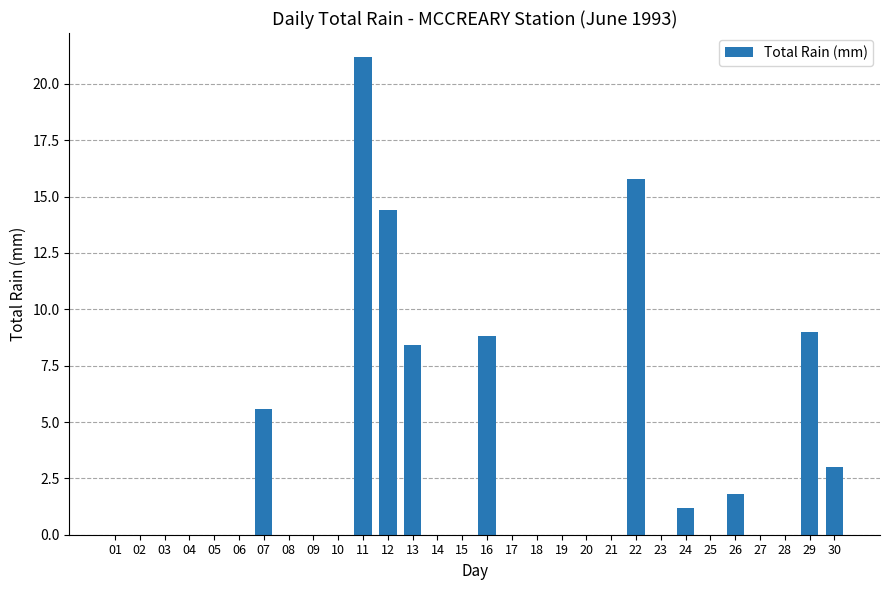

Reading right to left, list all the values displayed in this chart.

3.0	9.0	0.0	0.0	1.8	0.0	1.2	0.0	15.8	0.0	0.0	0.0	0.0	0.0	8.8	0.0	0.0	8.4	14.4	21.2	0.0	0.0	0.0	5.6	0.0	0.0	0.0	0.0	0.0	0.0